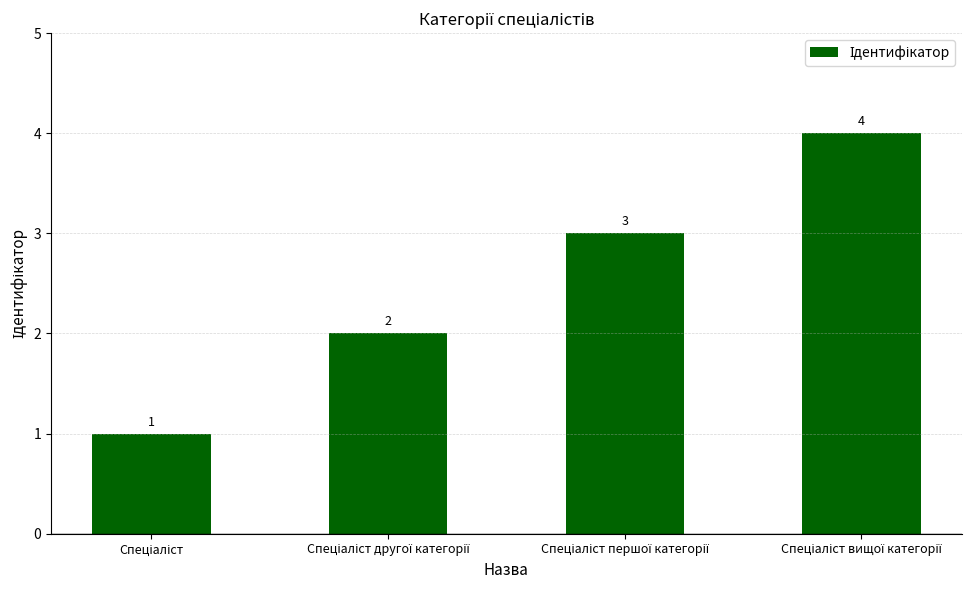

Count the values in the range 2 to 4.

3